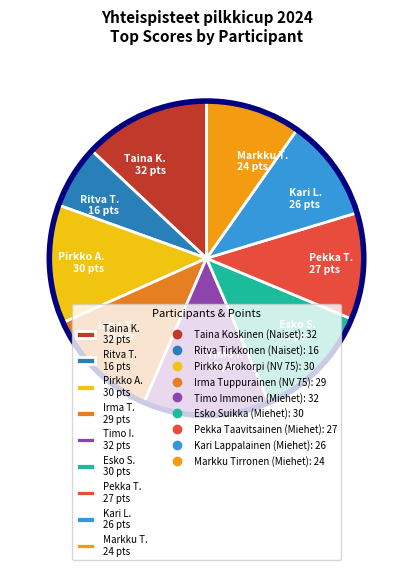

Do Pirkko A. 30 pts and Kari L. 26 pts together represent more than half of the pie?

No